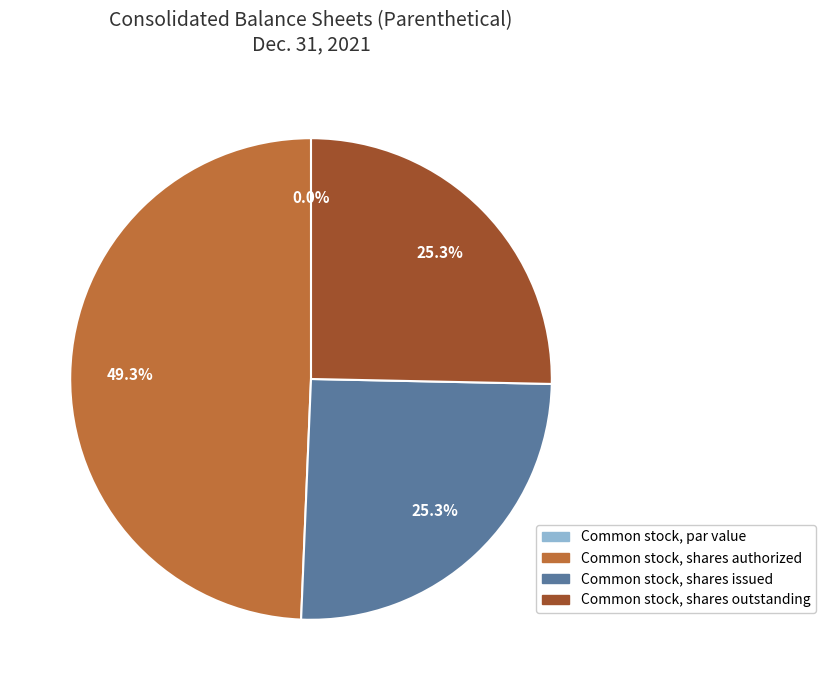

What is the largest slice in the pie chart?

Common stock, shares authorized